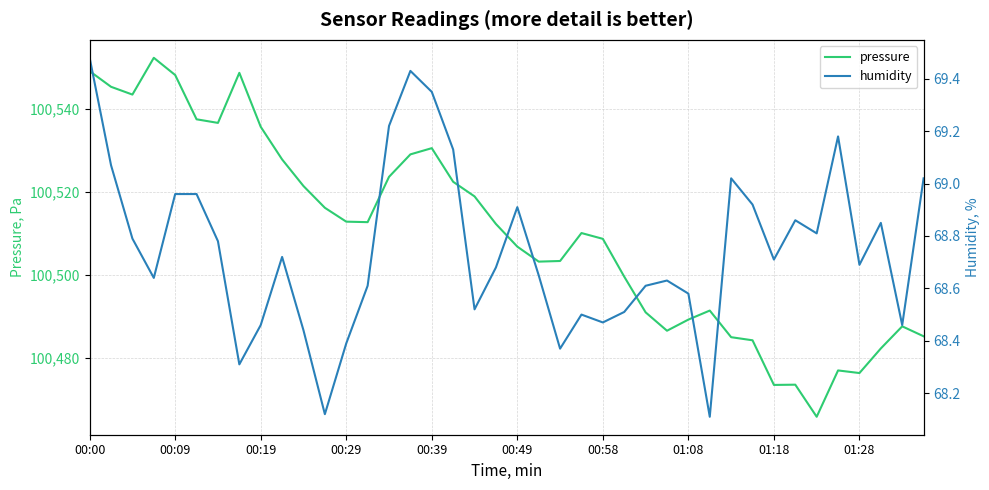

At 13, list the series in order from largest to smallest.

pressure, humidity